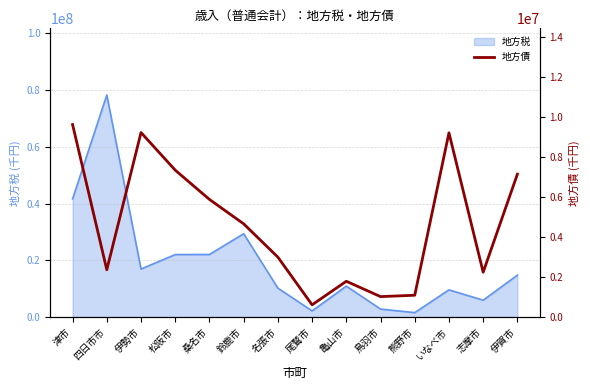

At which category does the data reach its first local peak?

伊勢市